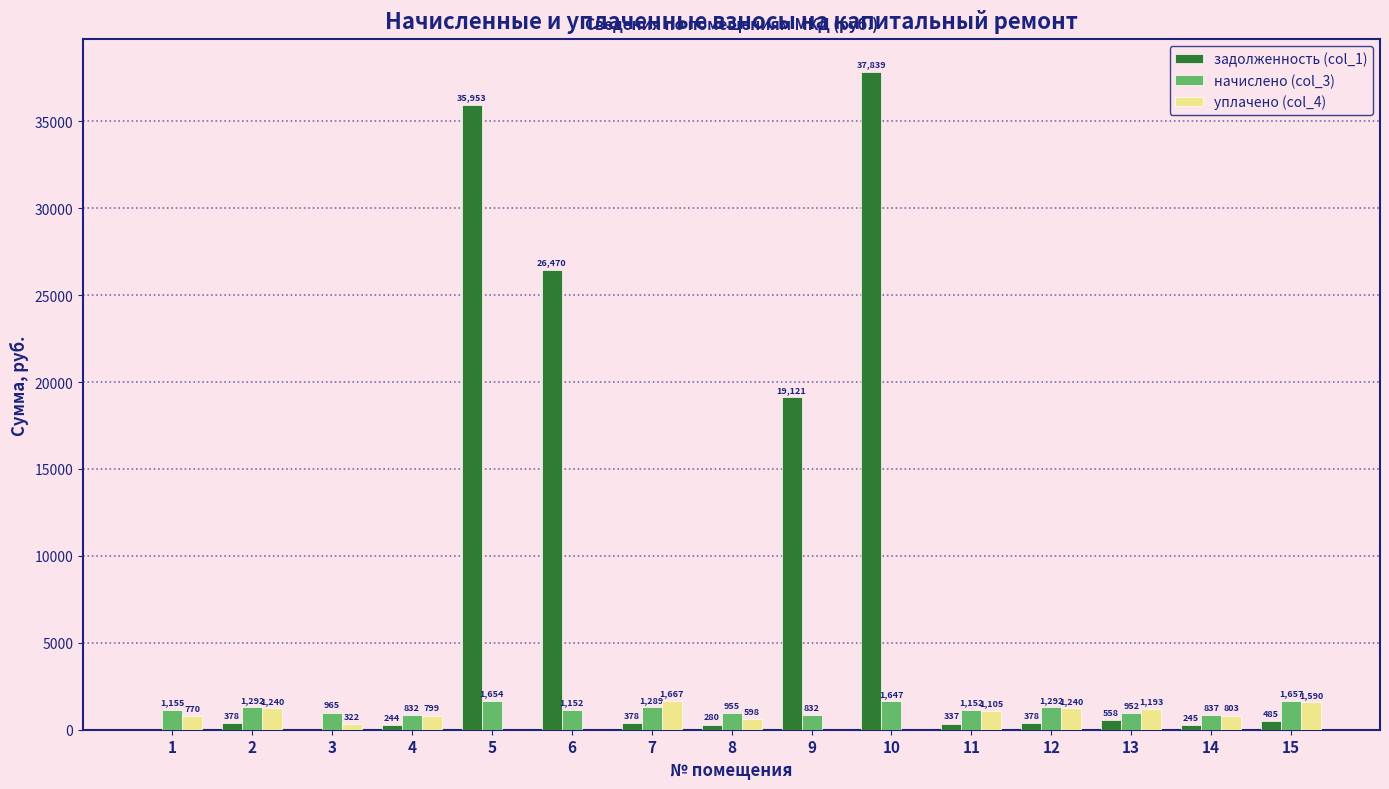

True or false: уплачено (col_4) has a value of 1192.5 at 13.

True